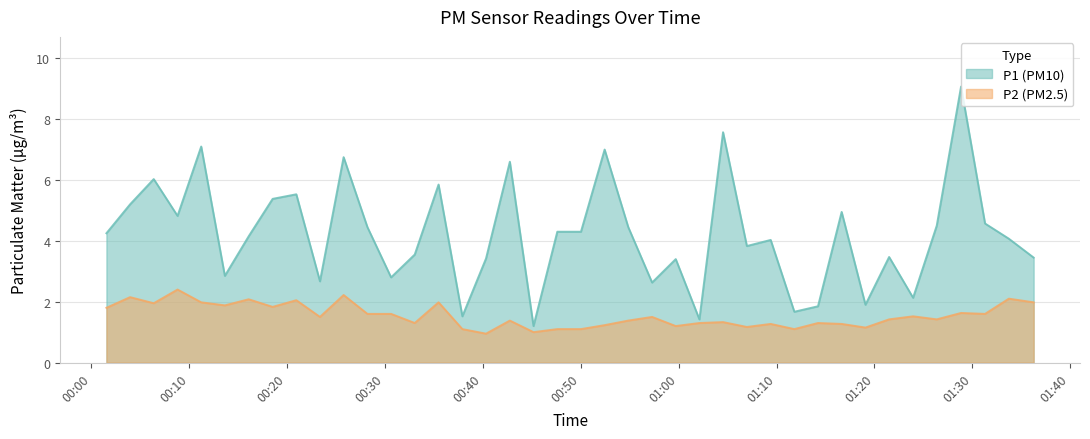

What is the difference between the maximum and minimum values in the P1 (PM10) series?

7.9